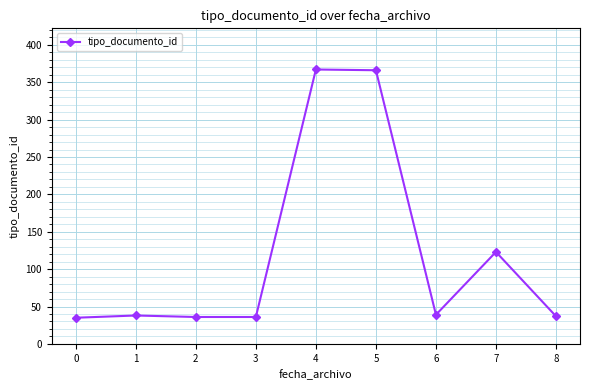

At which label is the value closest to 201?

7